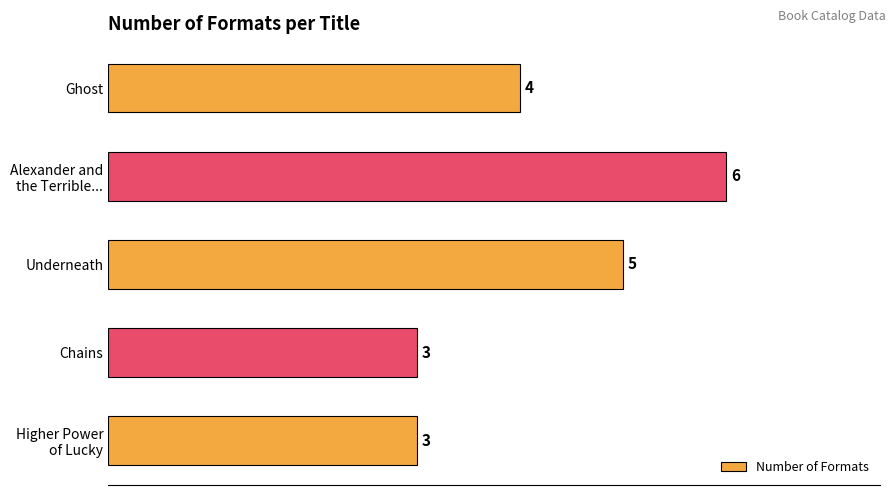

What is the maximum value shown in the chart?

6